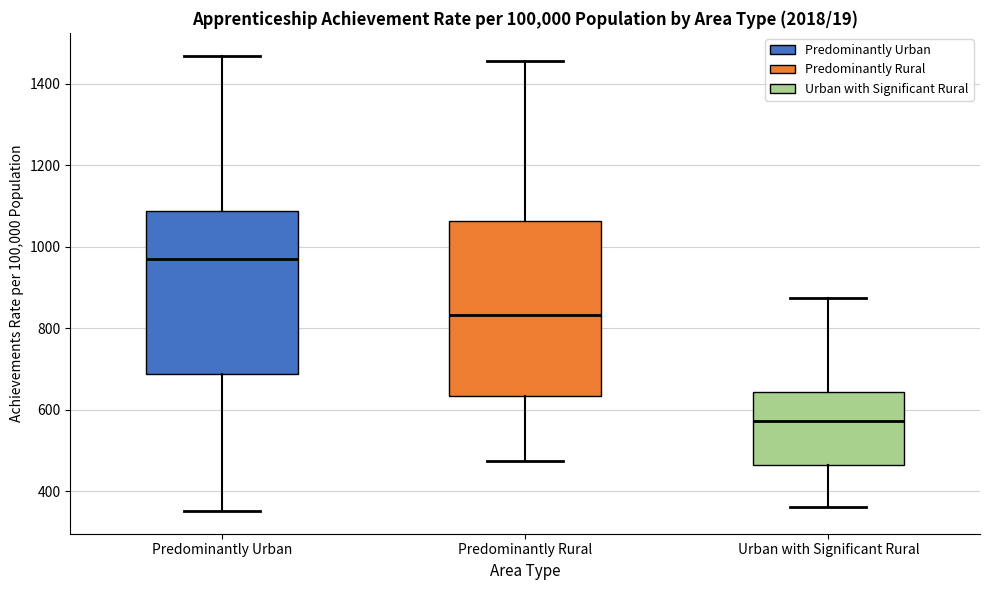

Reading left to right, transcribe this box plot: for each box, give where its median line is, the range the box spans, and where its two whiskers end, as read against the y-axis. The values are not printed on the chart, so give them approximately, as read against the axis.

Predominantly Urban: median 960, box 680 to 1080, whiskers 360 to 1460
Predominantly Rural: median 840, box 640 to 1060, whiskers 480 to 1460
Urban with Significant Rural: median 580, box 460 to 640, whiskers 360 to 880